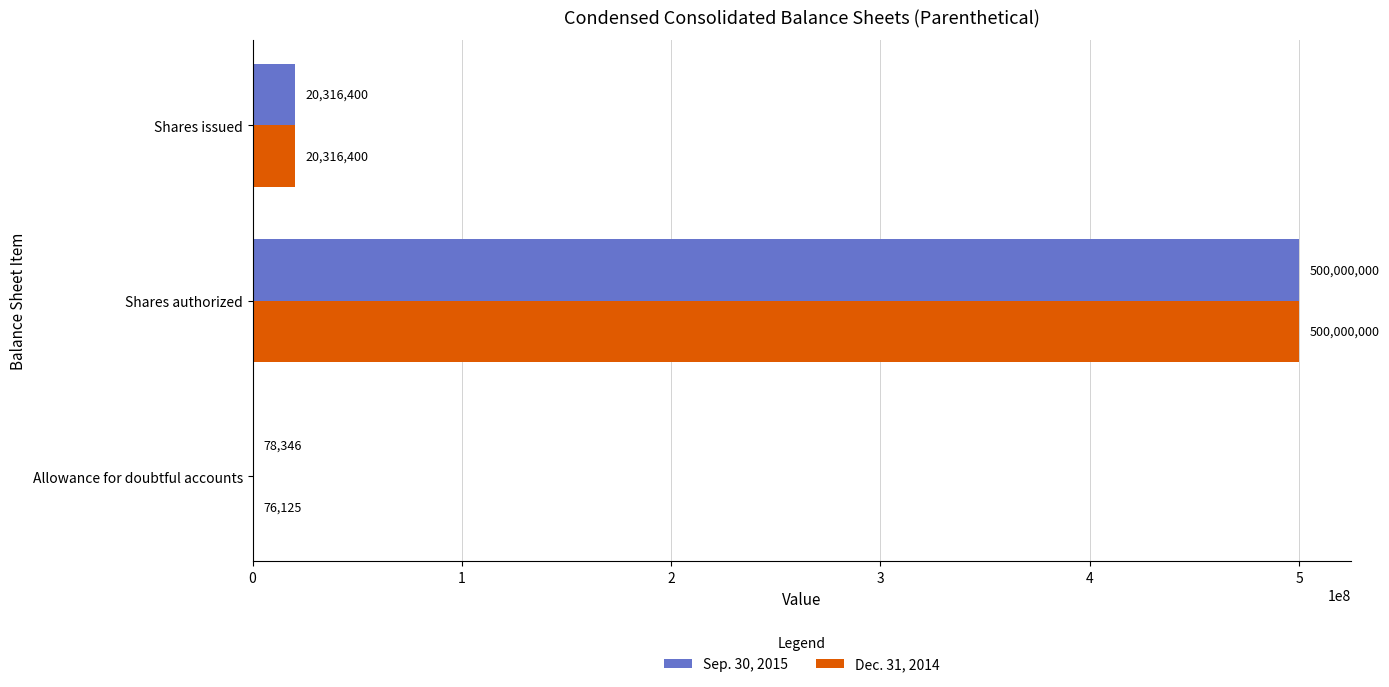

What are all the series names shown in the legend?

Sep. 30, 2015, Dec. 31, 2014